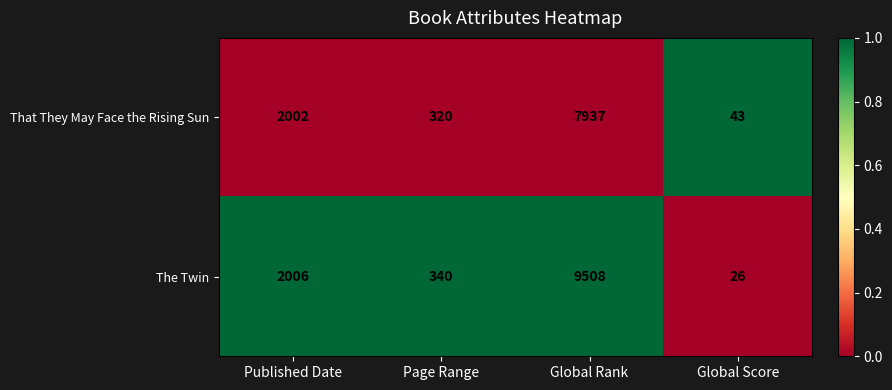

Which series has the widest spread of values?

The Twin